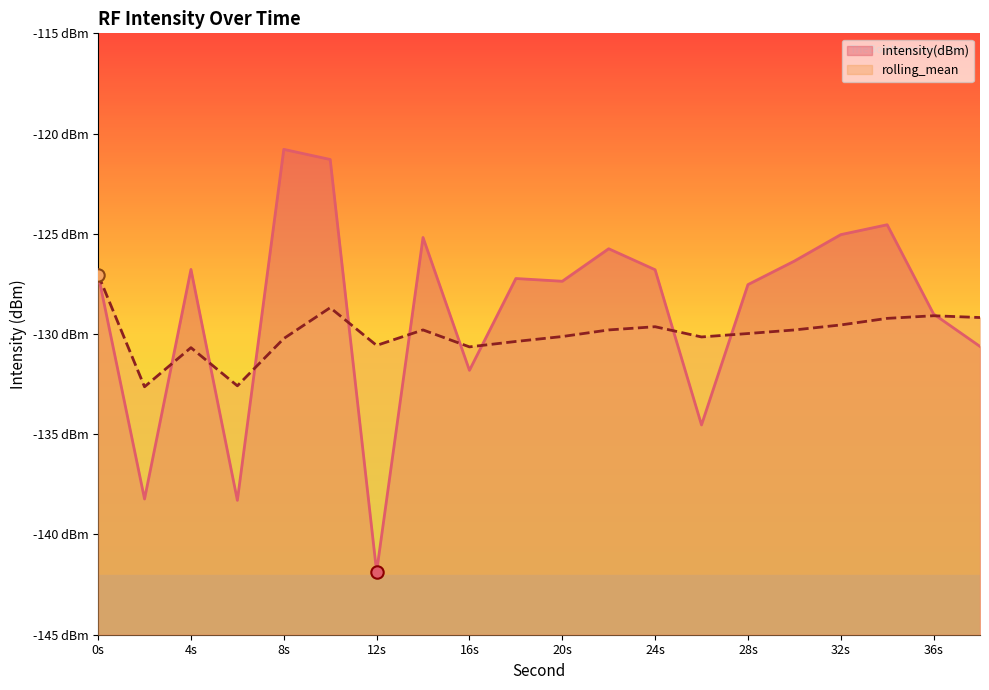

What are all the series names shown in the legend?

intensity(dBm), rolling_mean